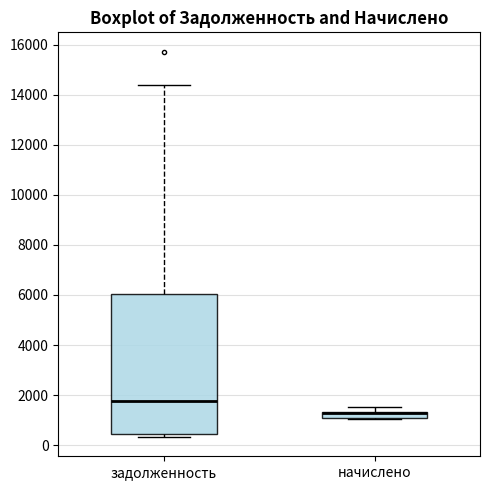

Which box is the tallest, from its lower edge to its upper edge?

задолженность